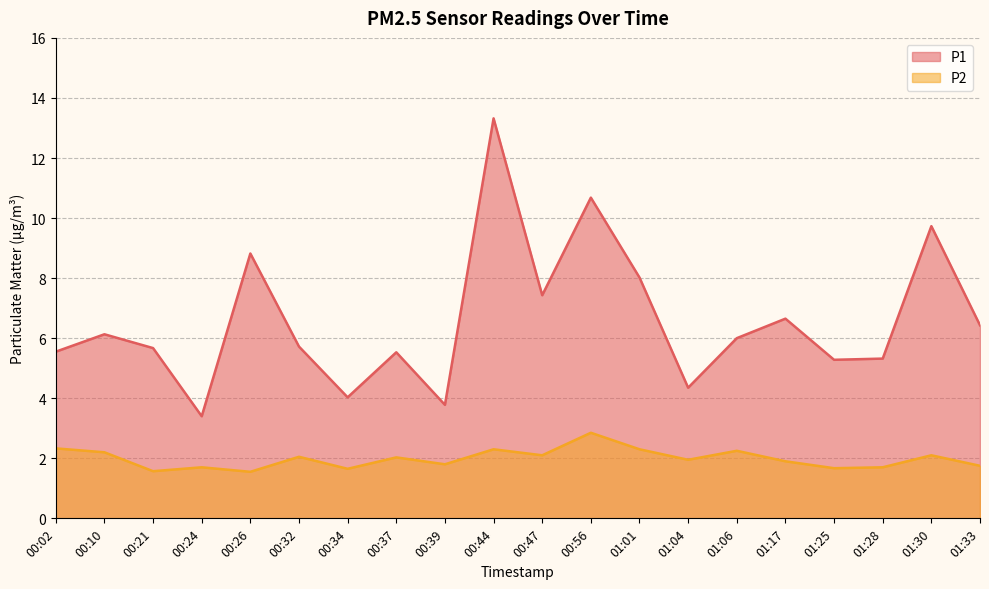

Where is the first local minimum for P1?

00:24